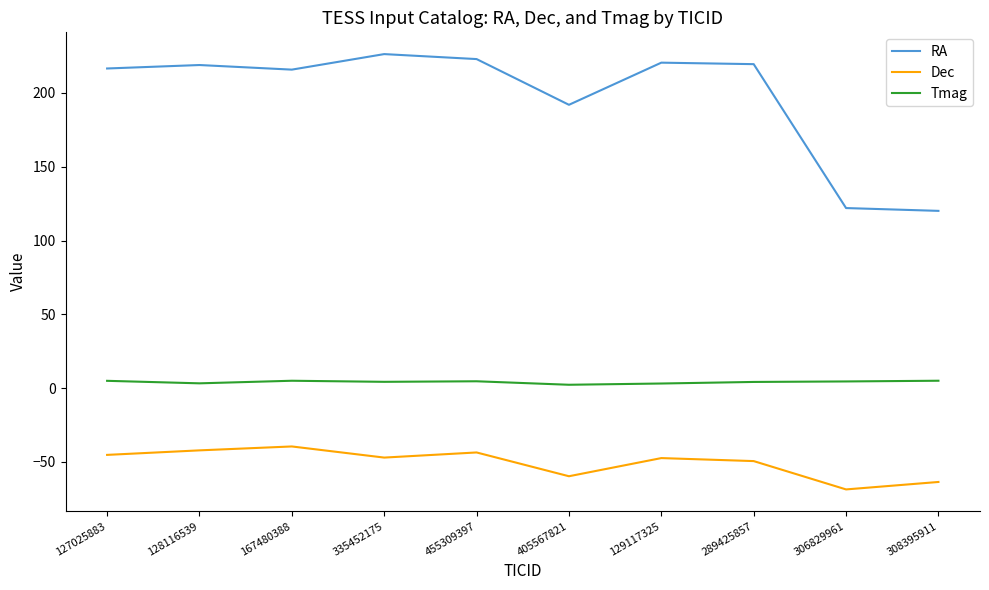

What is the difference between the Dec values at 128116539 and 335452175?

4.9